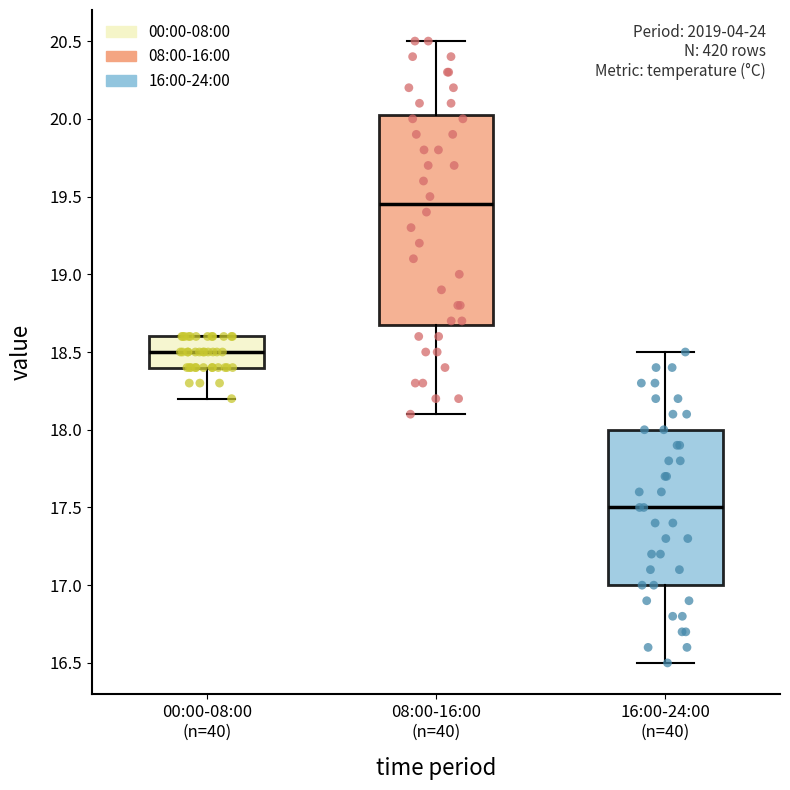

Where does the median line of the box for 08:00-16:00 (n=40) sit on the y-axis? The values are not printed on the chart, so give them approximately, as read against the axis.

19.45